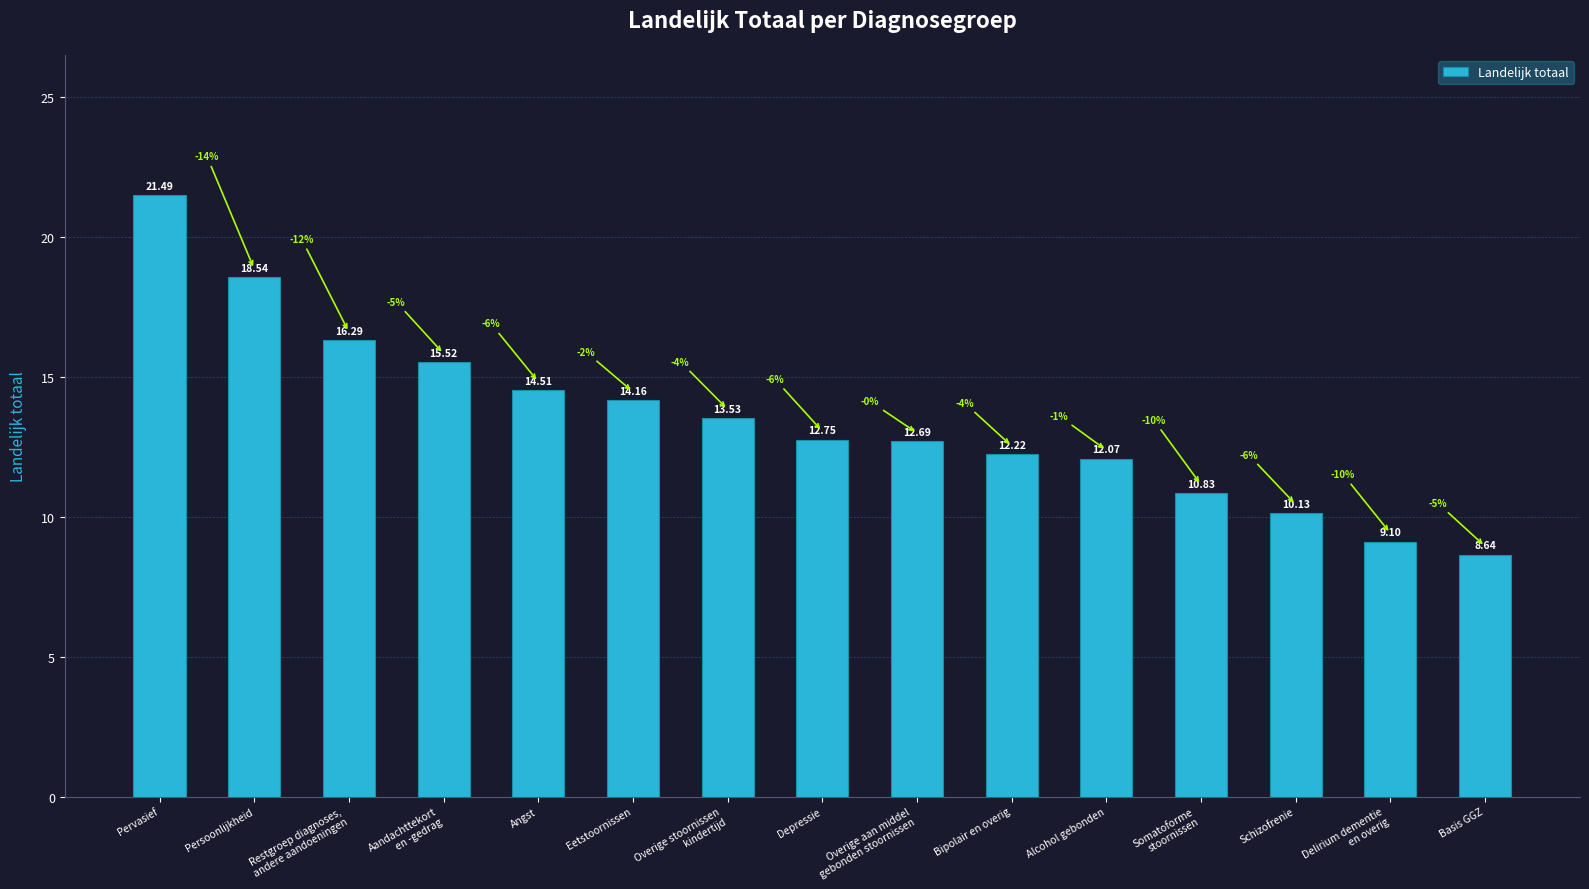

Which has a higher value, Persoonlijkheid or Basis GGZ?

Persoonlijkheid